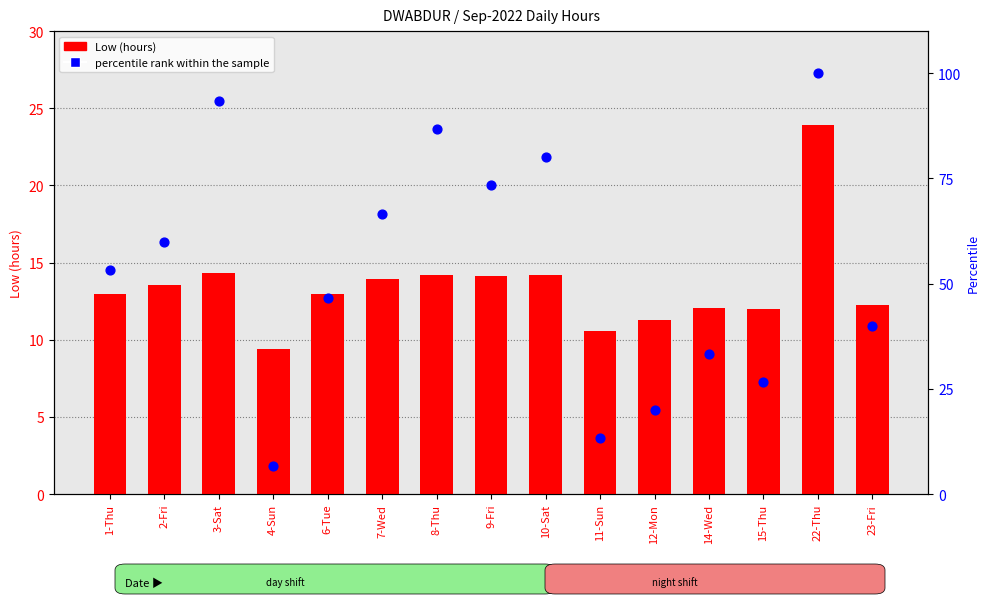

What are all the series names shown in the legend?

Low (hours), percentile rank within the sample